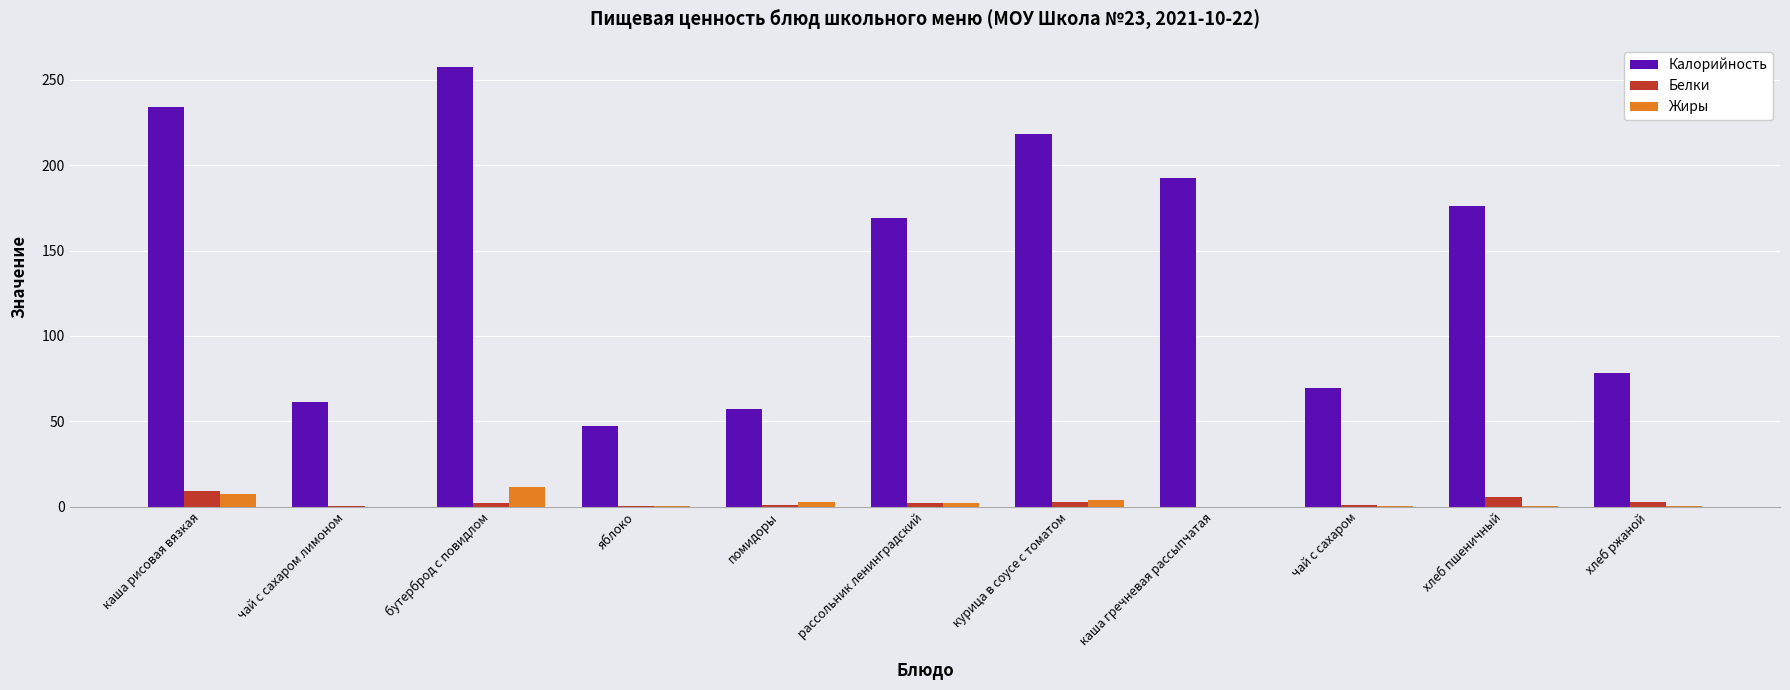

The value of Калорийность at курица в соусе с томатом is 218.0. True or false?

True